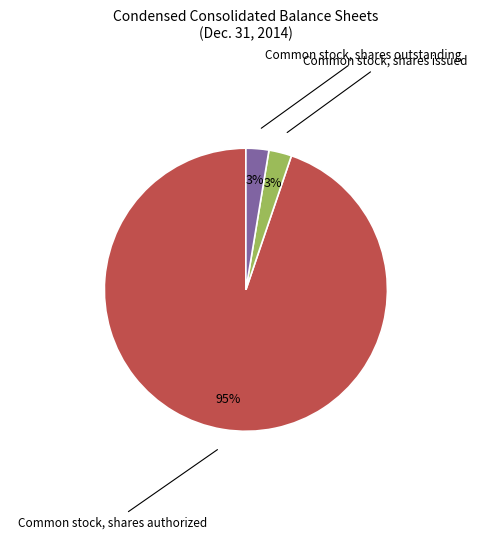

Is there a majority slice in this chart?

Yes